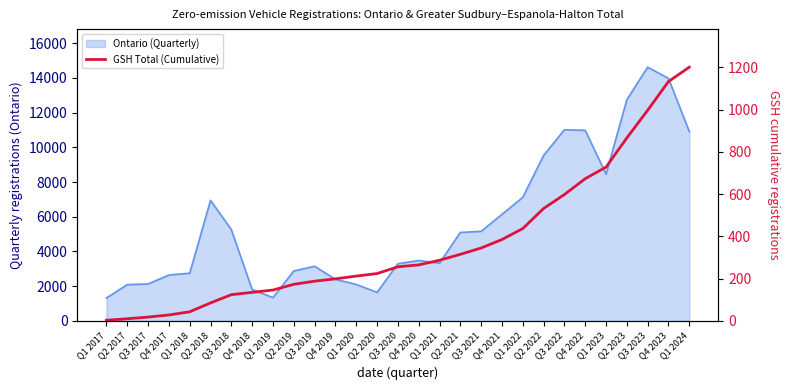

What is the label of the 15th point from the left?

Q3 2020